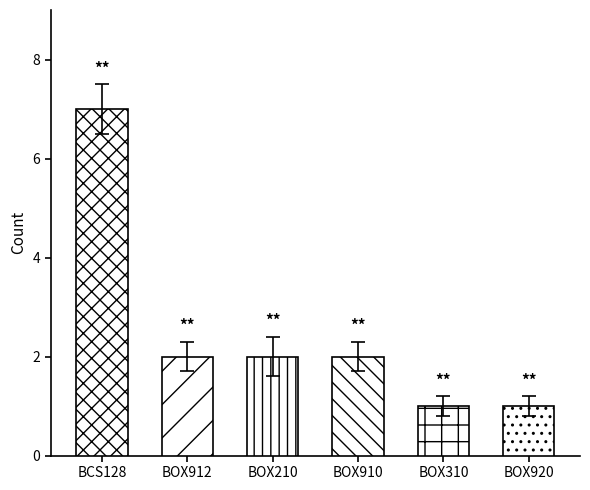

What is the greatest value displayed?

7